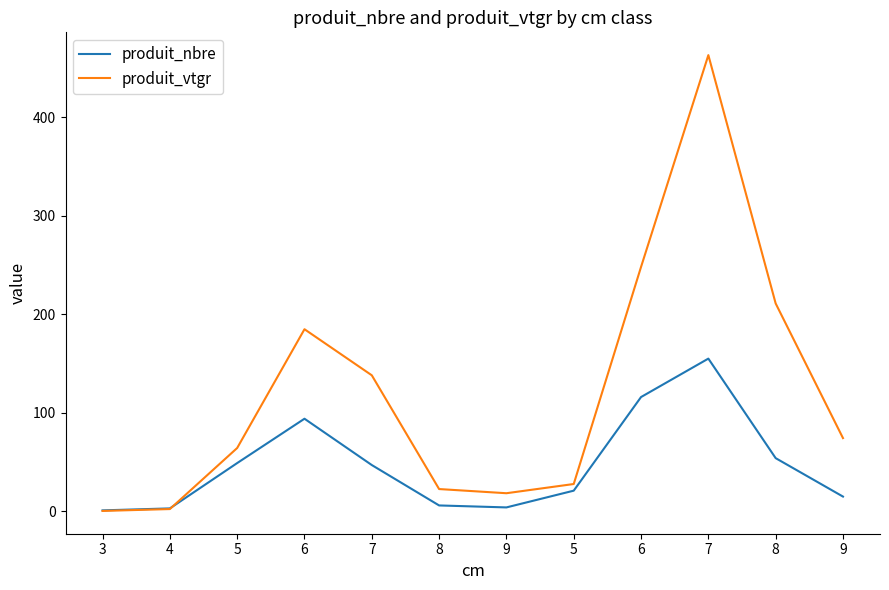

What is the total value across all series at 9?

22.4